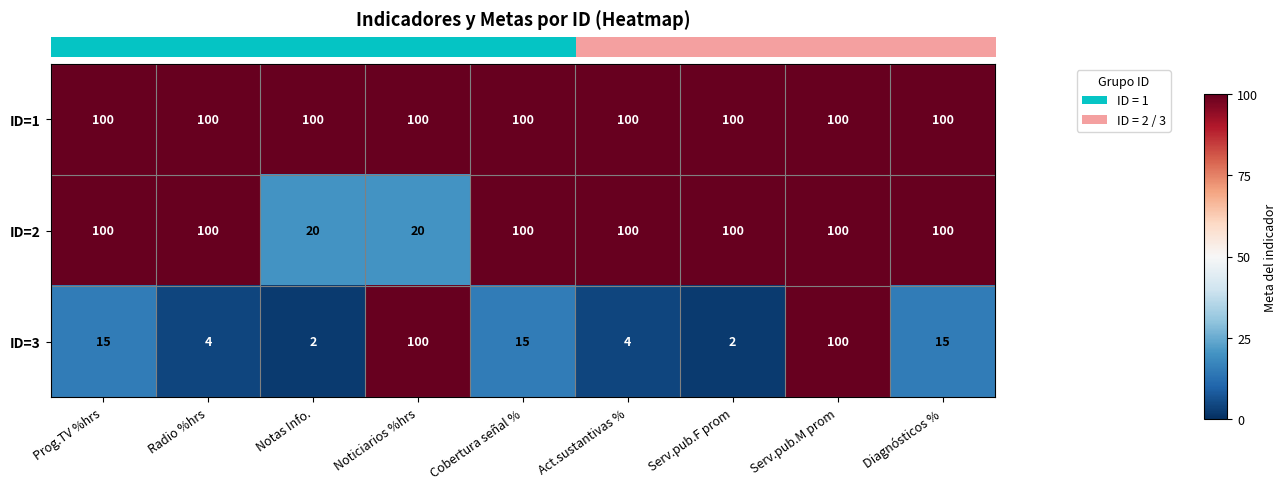

Which series has the largest total across all categories?

ID=1